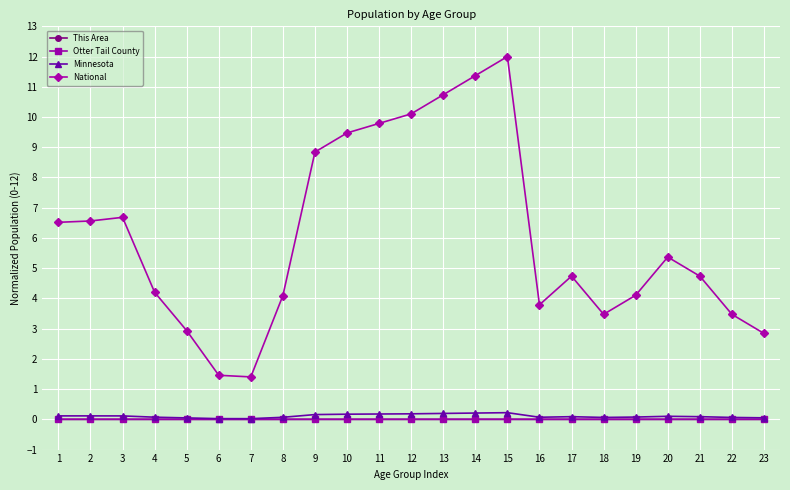

True or false: This Area has more than 1 interior local peaks.

True